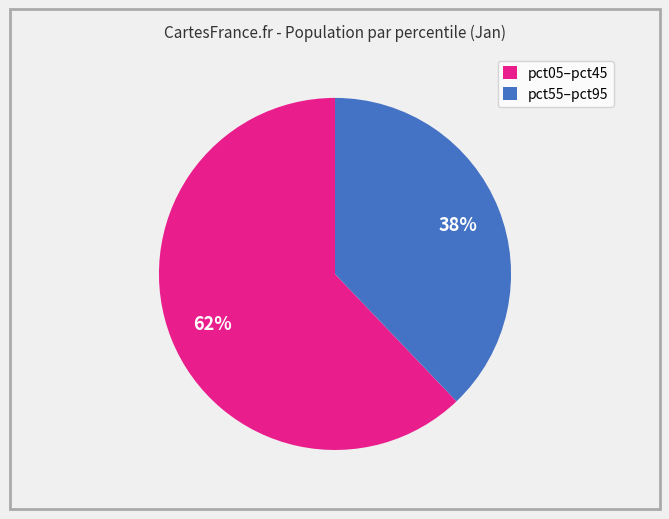

Does any single category account for the majority?

Yes